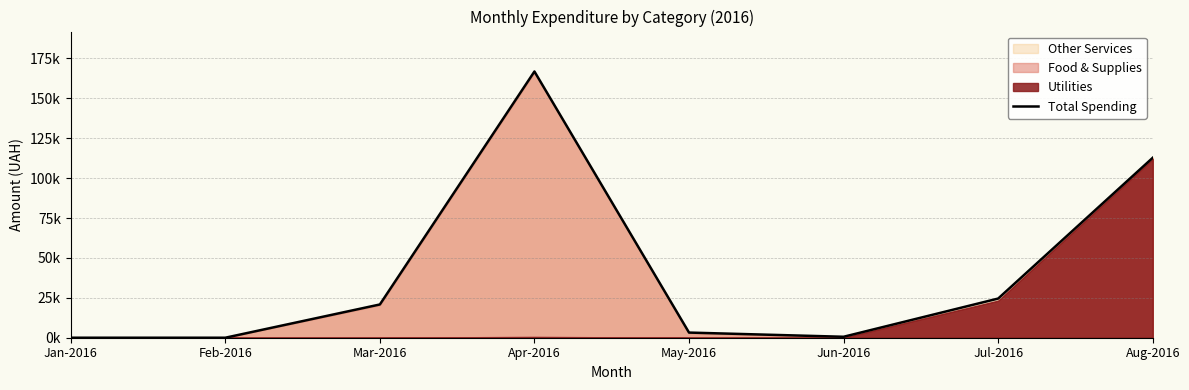

What is the greatest value displayed?

166834.0